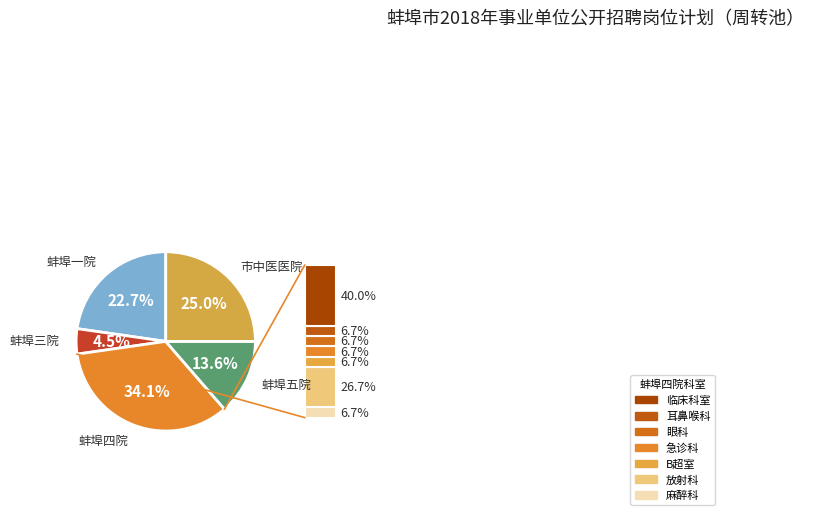

Does any single category account for the majority?

No